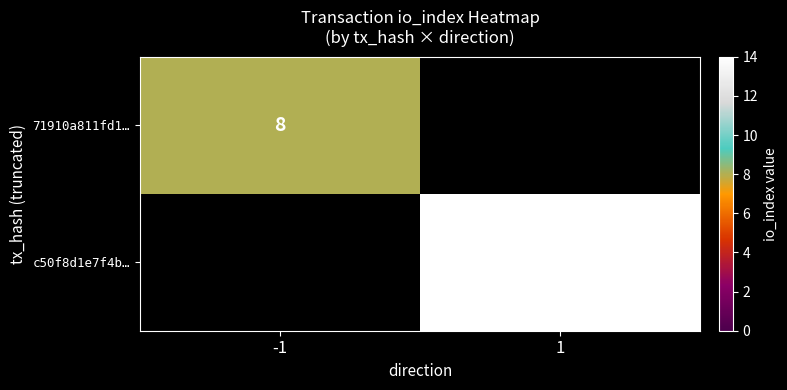

Which label corresponds to the largest value in the chart?

1